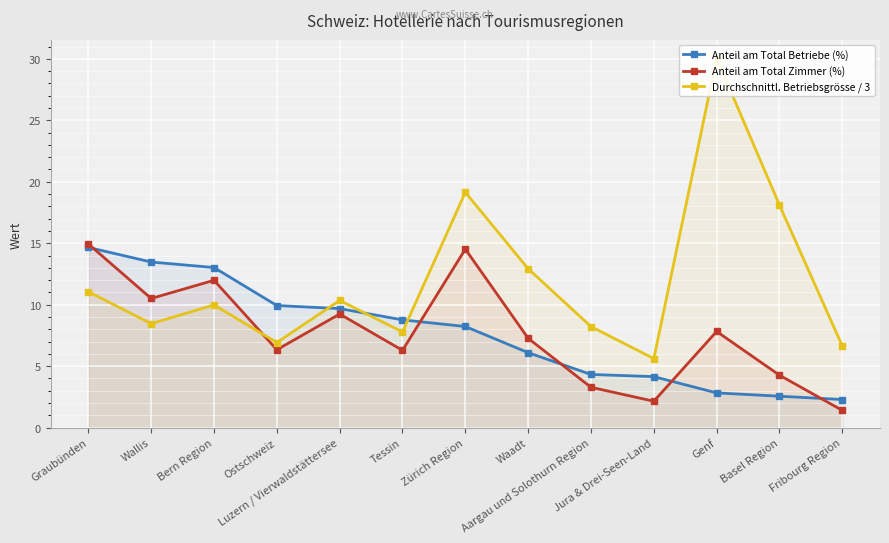

Which series has the largest total across all categories?

Durchschnittl. Betriebsgrösse / 3